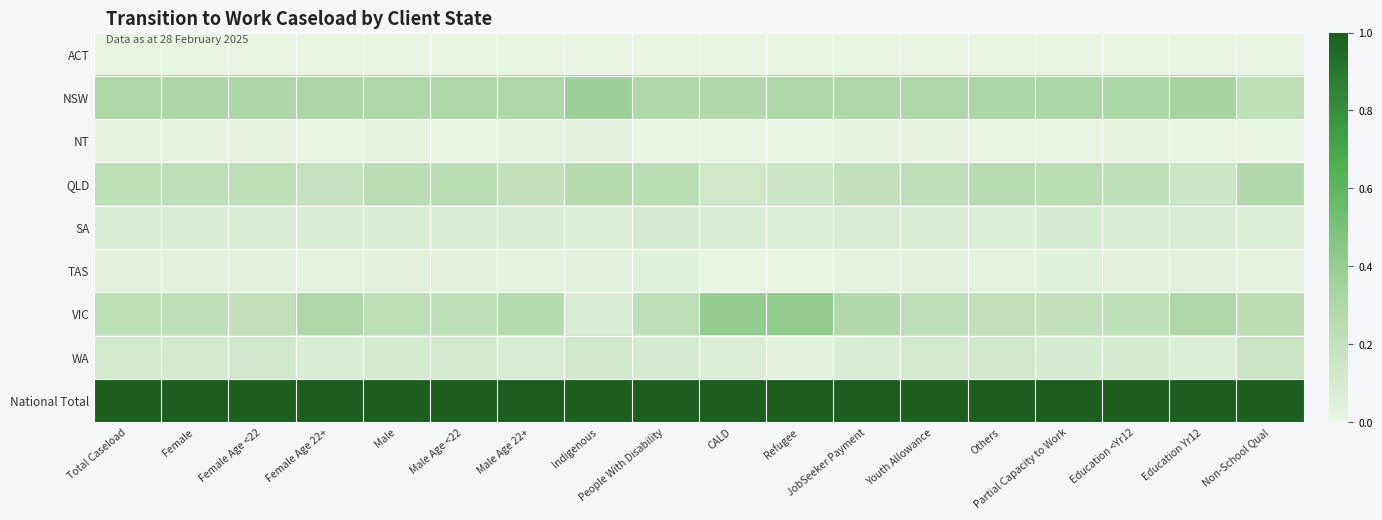

Reading left to right, what are all the values shown in this chart?

ACT: Total Caseload=0.0	Female=0.0	Female Age <22=0.0	Female Age 22+=0.0	Male=0.0	Male Age <22=0.0	Male Age 22+=0.0	Indigenous=0.0	People With Disability=0.0	CALD=0.0	Refugee=0.0	JobSeeker Payment=0.0	Youth Allowance=0.0	Others=0.0	Partial Capacity to Work=0.0	Education <Yr12=0.0	Education Yr12=0.0	Non-School Qual=0.0
NSW: Total Caseload=0.3	Female=0.3	Female Age <22=0.3	Female Age 22+=0.3	Male=0.3	Male Age <22=0.3	Male Age 22+=0.3	Indigenous=0.4	People With Disability=0.3	CALD=0.3	Refugee=0.3	JobSeeker Payment=0.3	Youth Allowance=0.3	Others=0.3	Partial Capacity to Work=0.3	Education <Yr12=0.3	Education Yr12=0.3	Non-School Qual=0.2
NT: Total Caseload=0.0	Female=0.0	Female Age <22=0.0	Female Age 22+=0.0	Male=0.0	Male Age <22=0.0	Male Age 22+=0.0	Indigenous=0.0	People With Disability=0.0	CALD=0.0	Refugee=0.0	JobSeeker Payment=0.0	Youth Allowance=0.0	Others=0.0	Partial Capacity to Work=0.0	Education <Yr12=0.0	Education Yr12=0.0	Non-School Qual=0.0
QLD: Total Caseload=0.2	Female=0.2	Female Age <22=0.2	Female Age 22+=0.2	Male=0.2	Male Age <22=0.2	Male Age 22+=0.2	Indigenous=0.3	People With Disability=0.2	CALD=0.1	Refugee=0.2	JobSeeker Payment=0.2	Youth Allowance=0.2	Others=0.3	Partial Capacity to Work=0.2	Education <Yr12=0.2	Education Yr12=0.2	Non-School Qual=0.3
SA: Total Caseload=0.1	Female=0.1	Female Age <22=0.1	Female Age 22+=0.1	Male=0.1	Male Age <22=0.1	Male Age 22+=0.1	Indigenous=0.1	People With Disability=0.1	CALD=0.1	Refugee=0.1	JobSeeker Payment=0.1	Youth Allowance=0.1	Others=0.1	Partial Capacity to Work=0.1	Education <Yr12=0.1	Education Yr12=0.1	Non-School Qual=0.1
TAS: Total Caseload=0.0	Female=0.0	Female Age <22=0.0	Female Age 22+=0.0	Male=0.0	Male Age <22=0.0	Male Age 22+=0.0	Indigenous=0.0	People With Disability=0.0	CALD=0.0	Refugee=0.0	JobSeeker Payment=0.0	Youth Allowance=0.0	Others=0.0	Partial Capacity to Work=0.0	Education <Yr12=0.0	Education Yr12=0.0	Non-School Qual=0.0
VIC: Total Caseload=0.2	Female=0.2	Female Age <22=0.2	Female Age 22+=0.3	Male=0.2	Male Age <22=0.2	Male Age 22+=0.3	Indigenous=0.1	People With Disability=0.2	CALD=0.4	Refugee=0.4	JobSeeker Payment=0.3	Youth Allowance=0.2	Others=0.2	Partial Capacity to Work=0.2	Education <Yr12=0.2	Education Yr12=0.3	Non-School Qual=0.2
WA: Total Caseload=0.1	Female=0.1	Female Age <22=0.1	Female Age 22+=0.1	Male=0.1	Male Age <22=0.1	Male Age 22+=0.1	Indigenous=0.1	People With Disability=0.1	CALD=0.1	Refugee=0.0	JobSeeker Payment=0.1	Youth Allowance=0.1	Others=0.1	Partial Capacity to Work=0.1	Education <Yr12=0.1	Education Yr12=0.1	Non-School Qual=0.2
National Total: Total Caseload=1.0	Female=1.0	Female Age <22=1.0	Female Age 22+=1.0	Male=1.0	Male Age <22=1.0	Male Age 22+=1.0	Indigenous=1.0	People With Disability=1.0	CALD=1.0	Refugee=1.0	JobSeeker Payment=1.0	Youth Allowance=1.0	Others=1.0	Partial Capacity to Work=1.0	Education <Yr12=1.0	Education Yr12=1.0	Non-School Qual=1.0